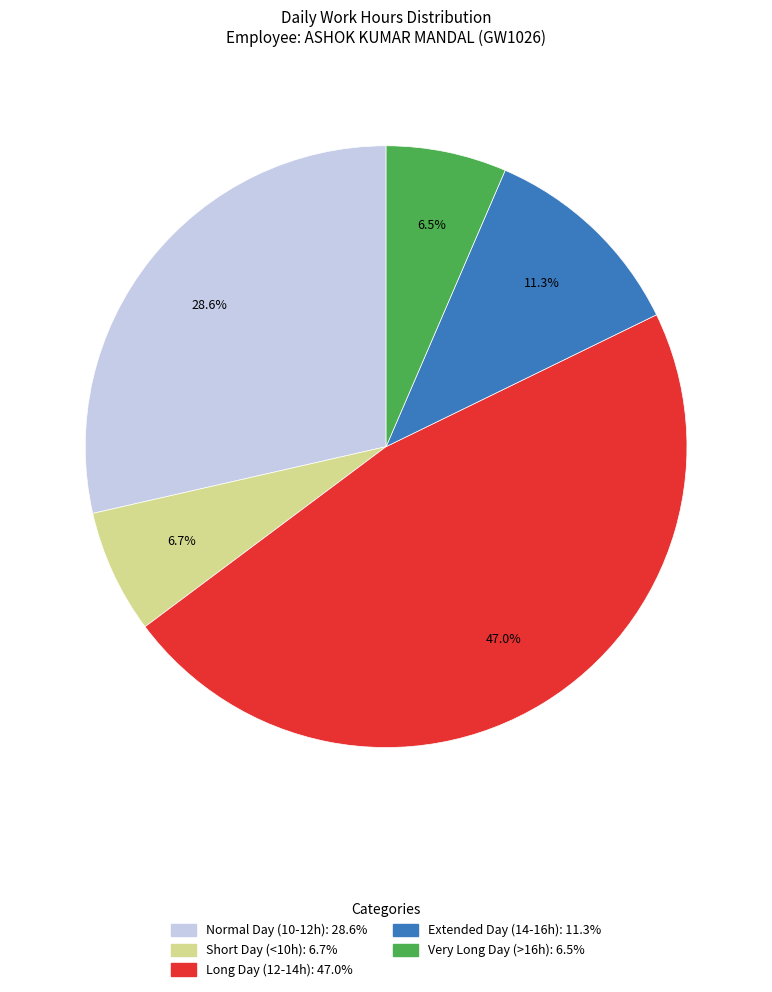

Is there any slice that represents more than half of the pie?

No